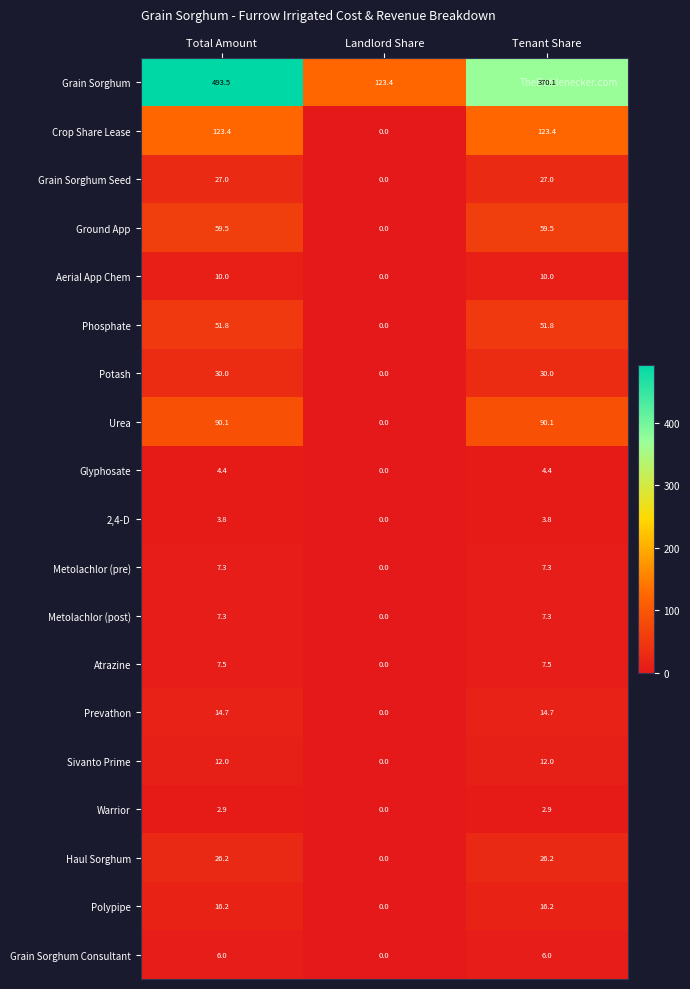

How many values in the Crop Share Lease series exceed 123?

2